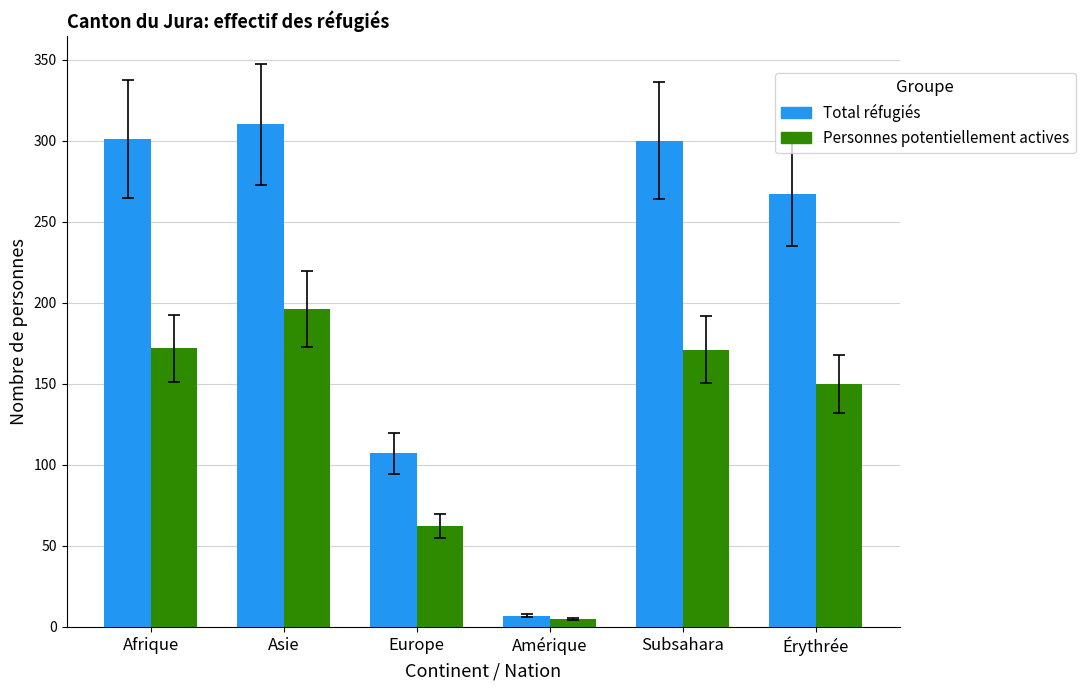

What is the spread (max minus min) of values at Amérique?

2